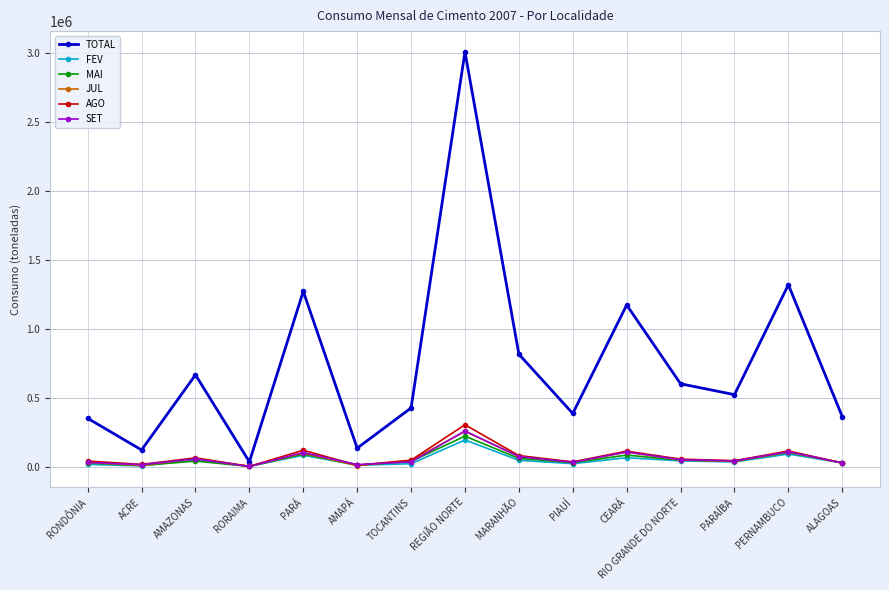

At which category does the chart reach its peak across all series?

REGIÃO NORTE